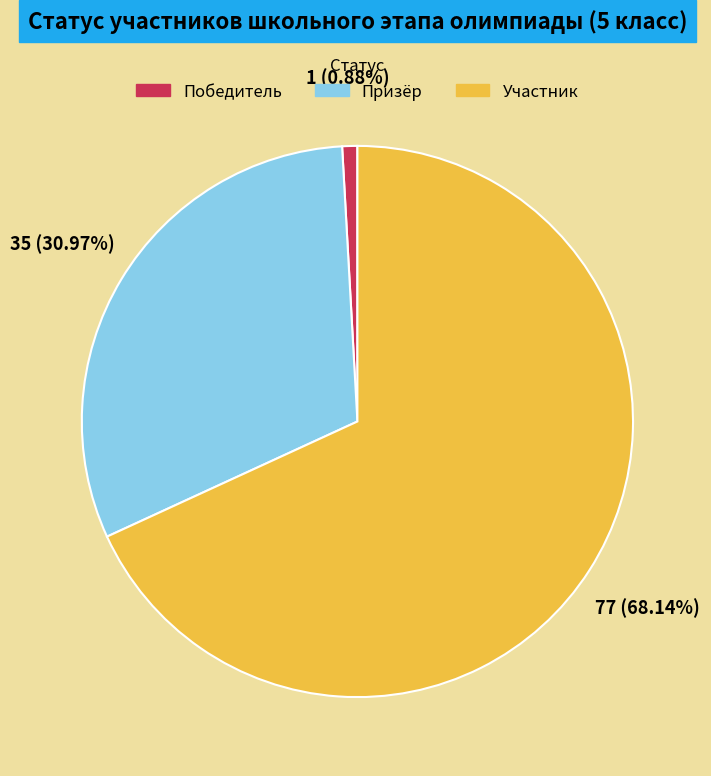

True or false: Победитель accounts for 16% of the total.

False